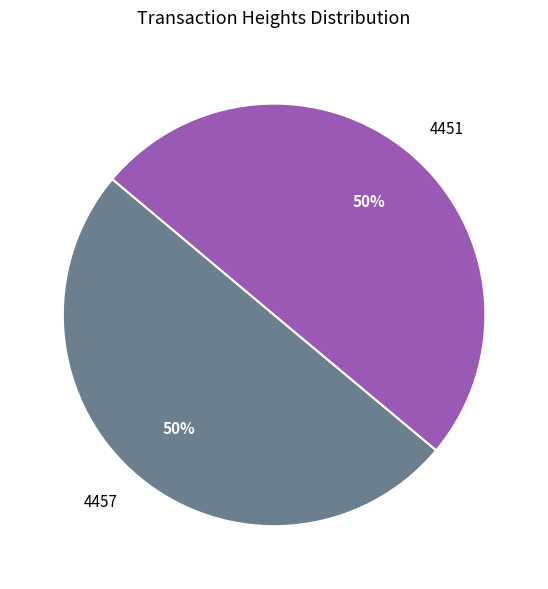

Is the sum of 4457 and 4451 greater than half?

Yes